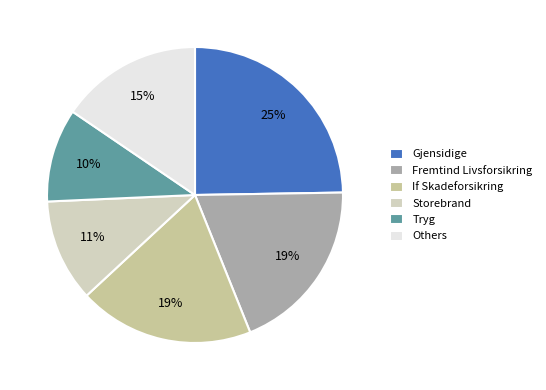

Do Storebrand and Others together represent more than half of the pie?

No